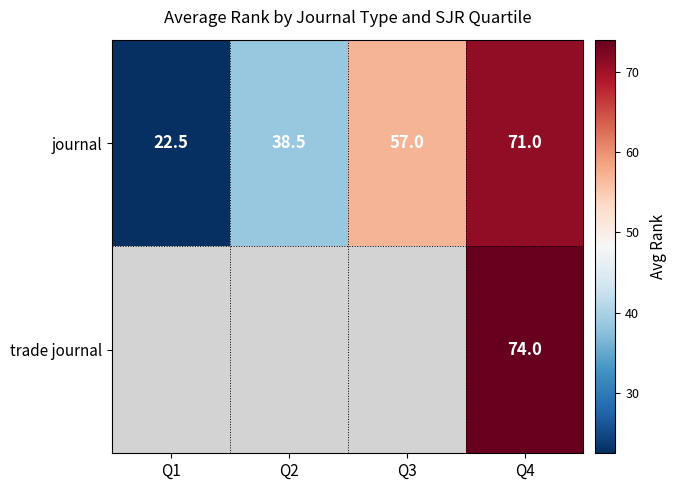

At how many categories does at least one series exceed 48?

2